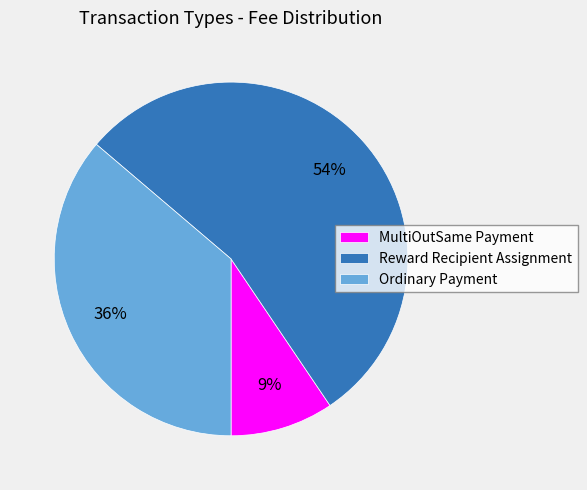

Does any single category account for the majority?

Yes